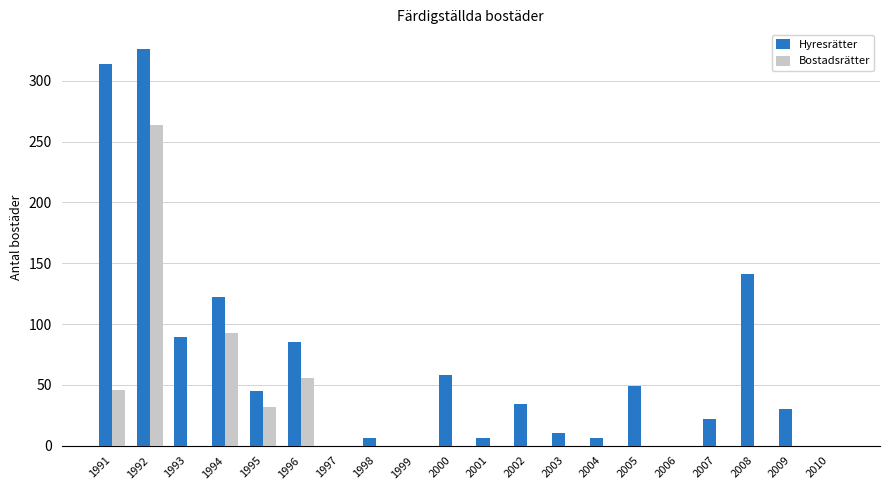

Is the value of Bostadsrätter at 2006 greater than the value of Hyresrätter at 2005?

No